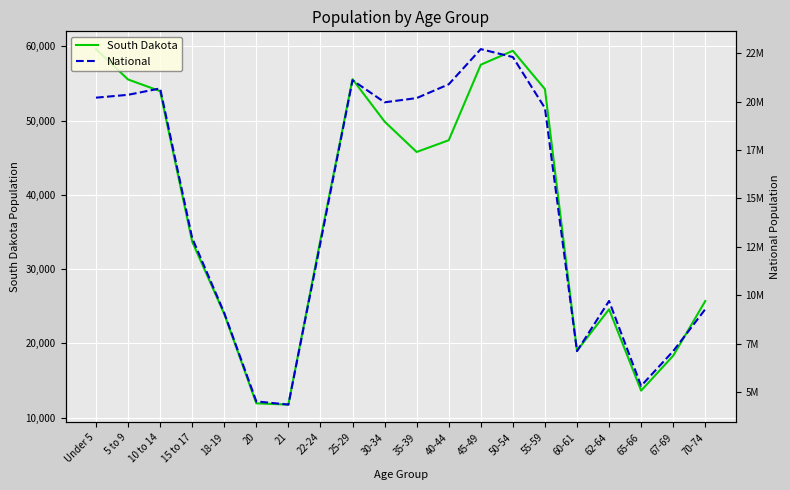

What is the difference between the South Dakota values at 25-29 and 15 to 17?

21885